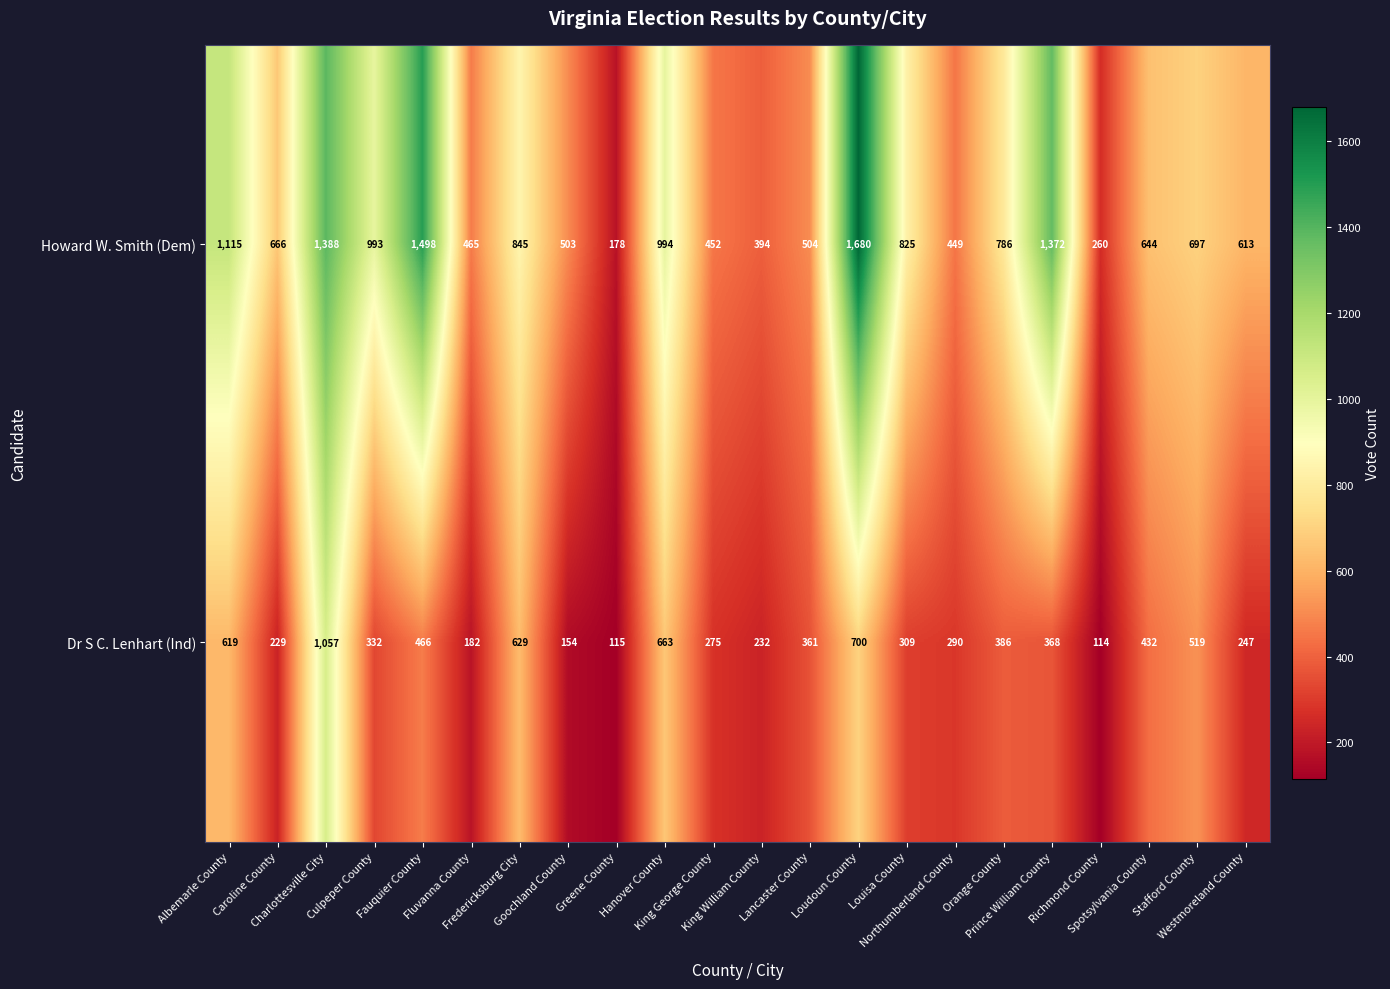

What is the total value across all series at Lancaster County?

865